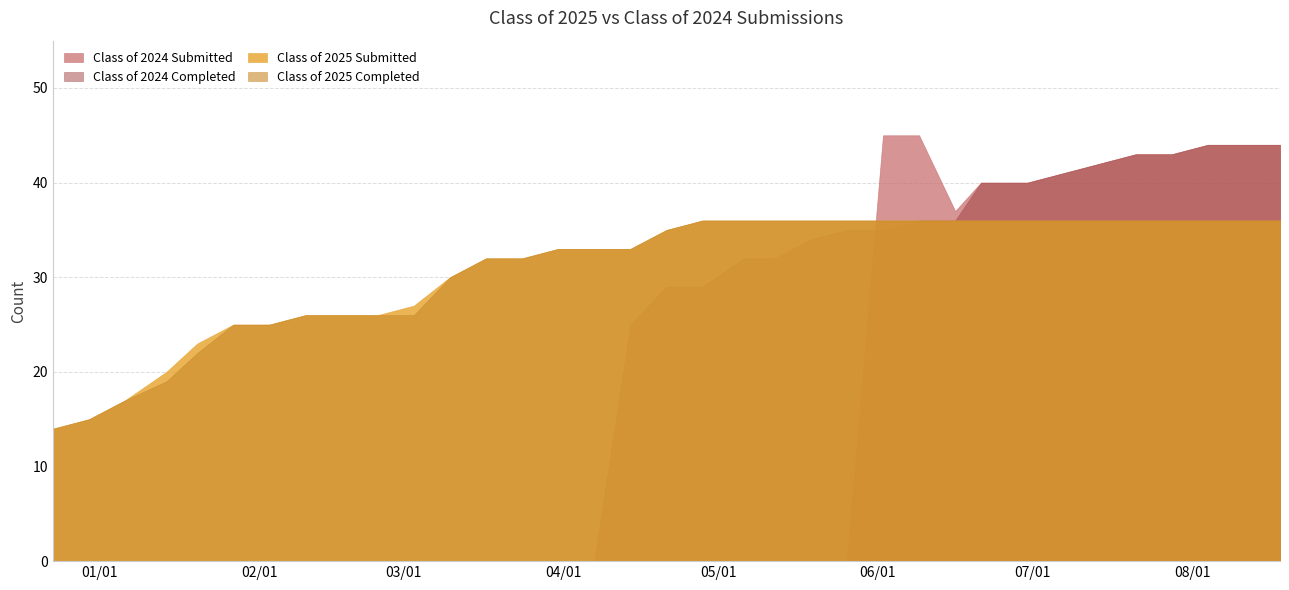

How many data points in Class of 2025 Submitted are less than 35?

17